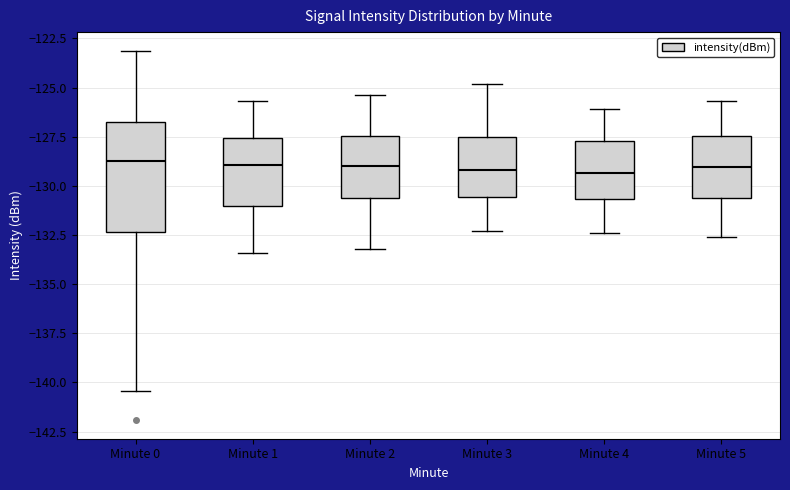

Where does the median line of the box for Minute 1 sit on the y-axis? The values are not printed on the chart, so give them approximately, as read against the axis.

-129.0